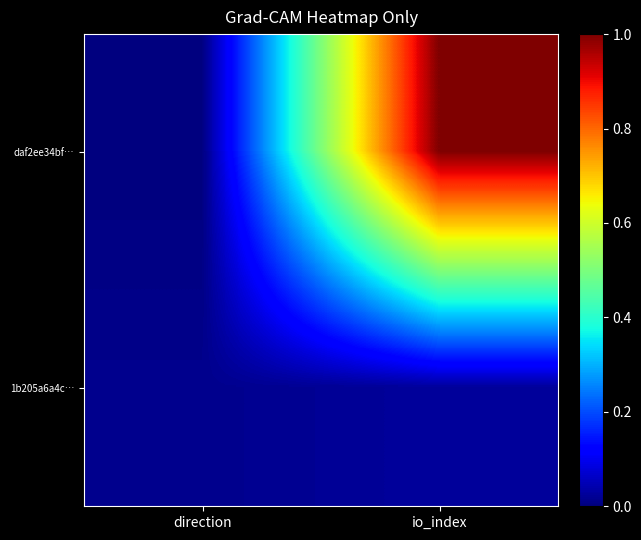

Which series has the widest spread of values?

daf2ee34bf…